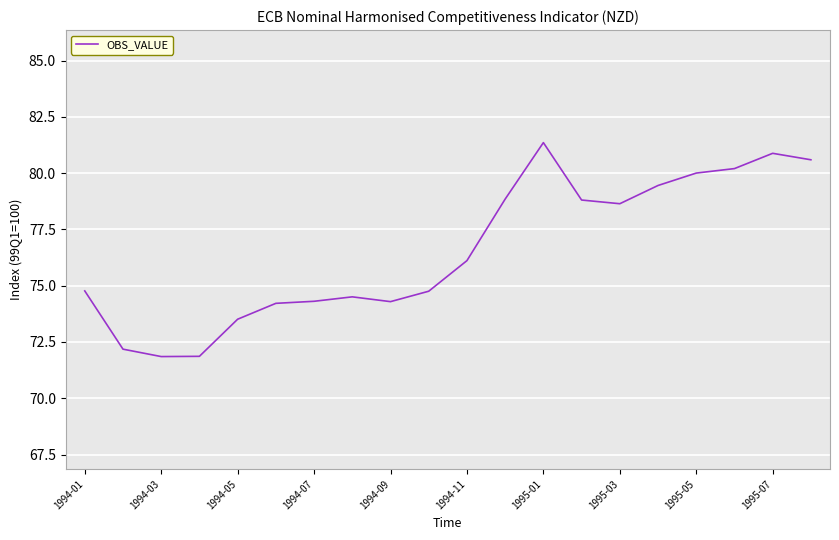

What is the minimum value shown in the chart?

71.9